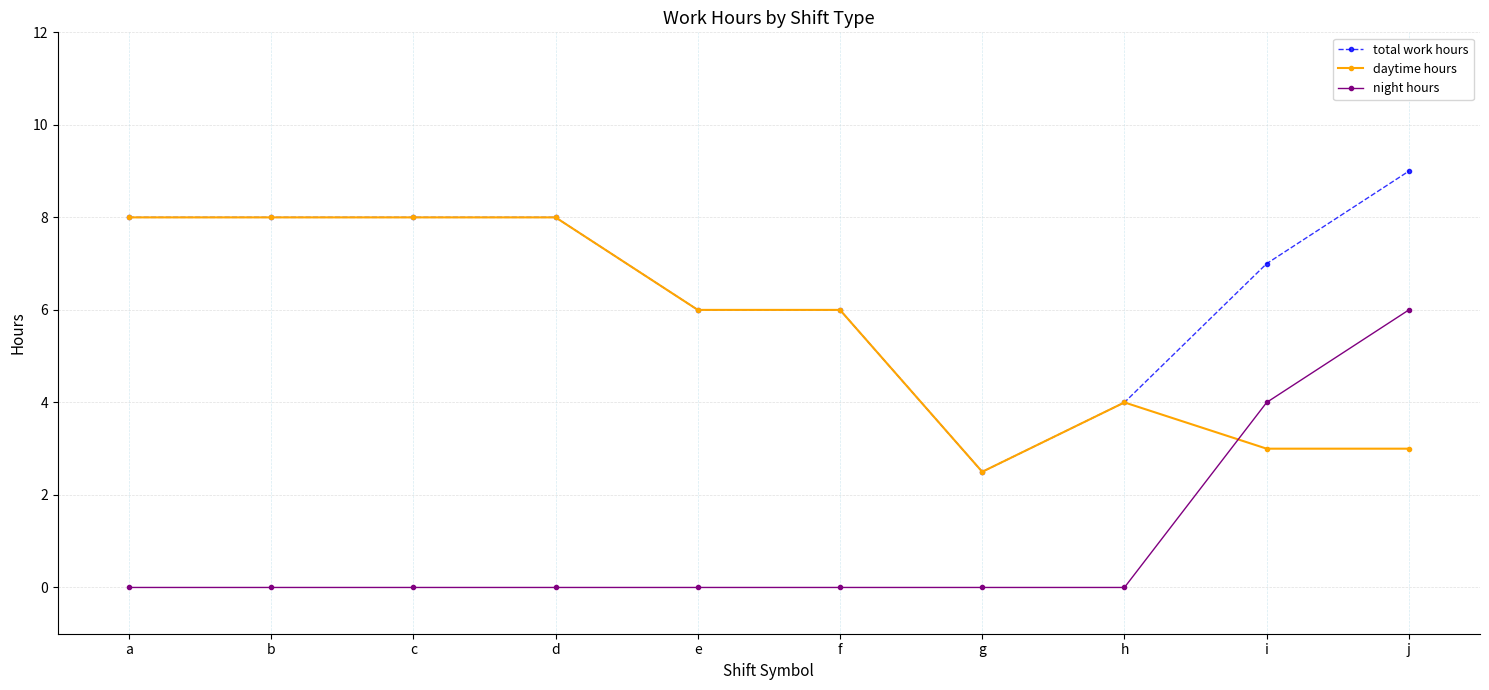

After their last crossing, which series has the higher values: daytime hours or night hours?

night hours